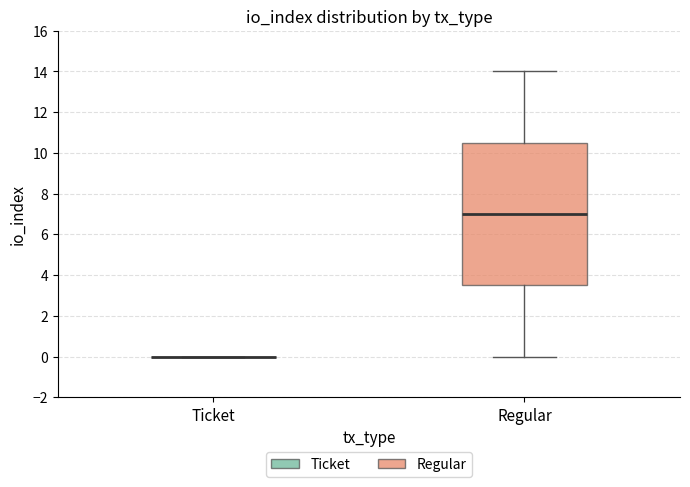

Which box is the tallest, from its lower edge to its upper edge?

Regular